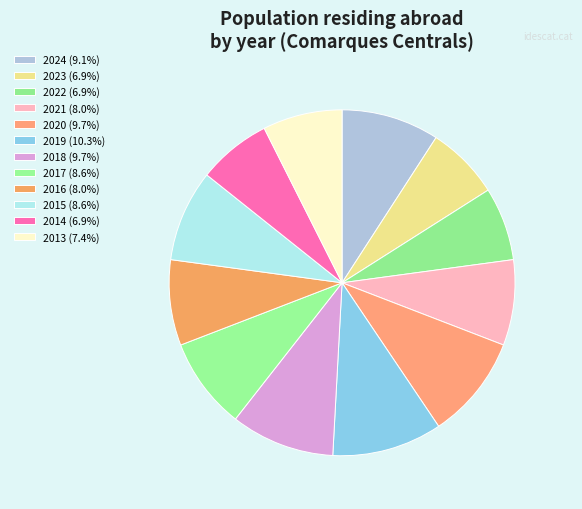

To the nearest percent, what portion does 2020 represent?

10%